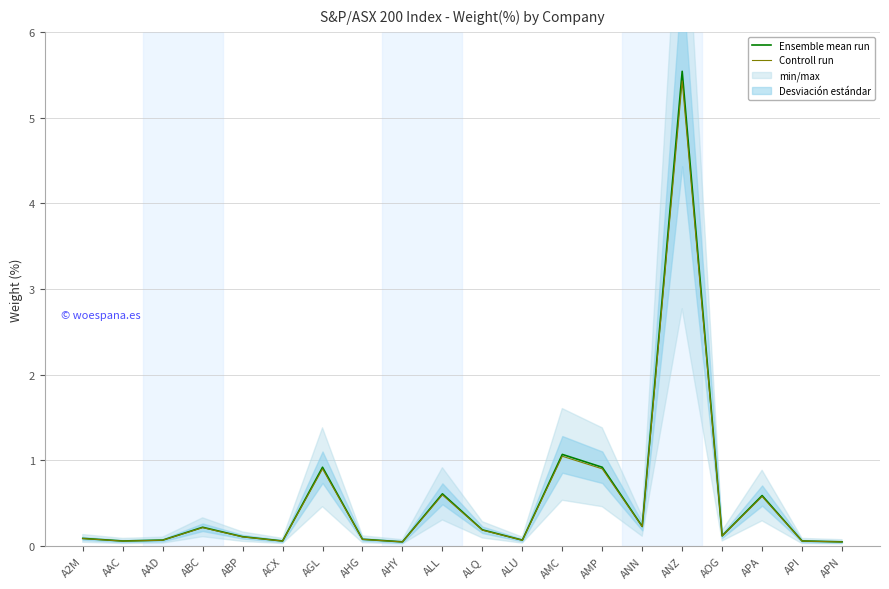

Count the number of categories in the chart.

20